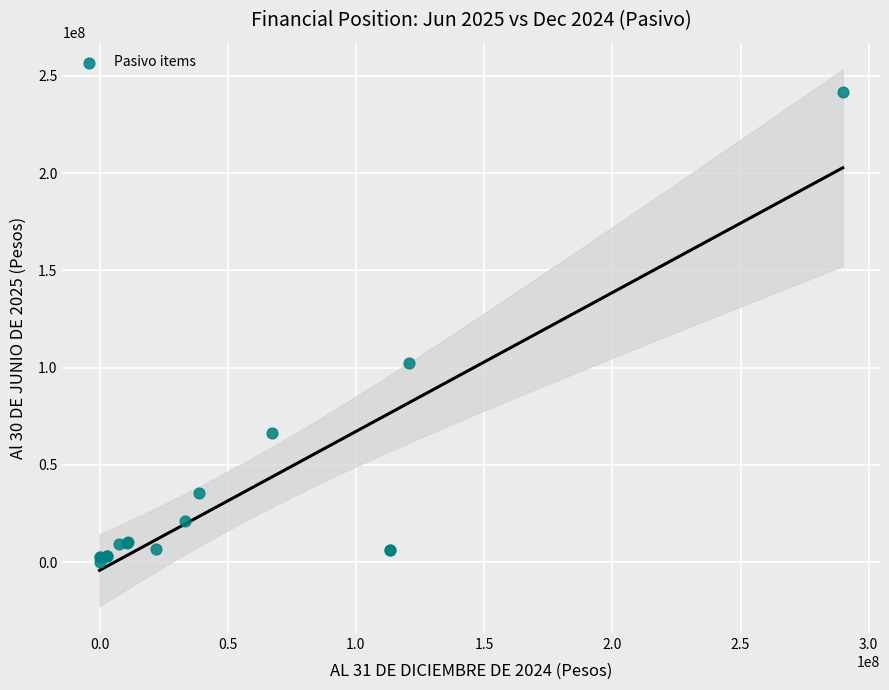

What Y value in the scatter plot is closest to 120798933?

102456296.6